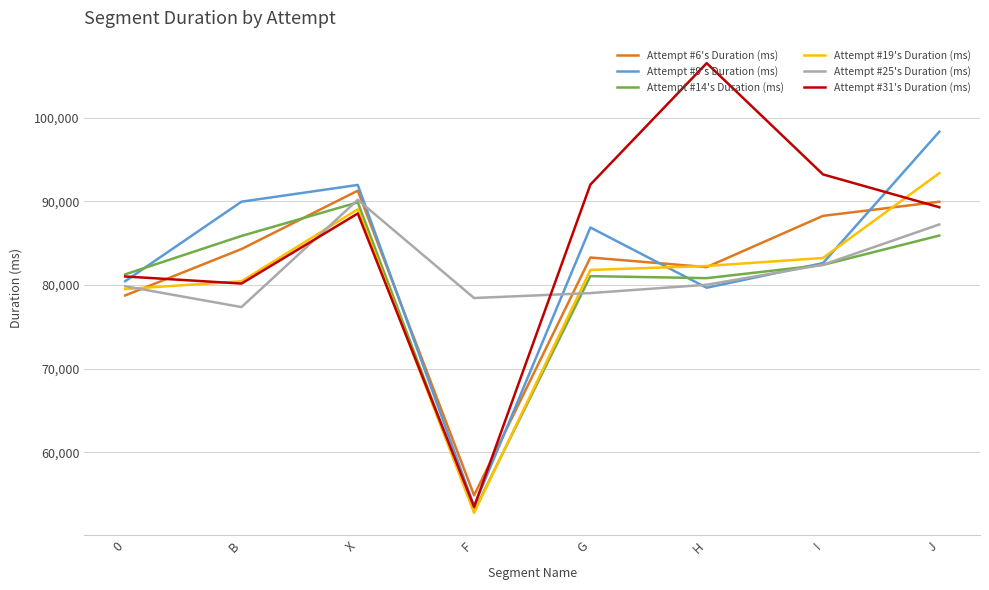

The Attempt #6's Duration (ms) series shows 78744 at 0. True or false?

True